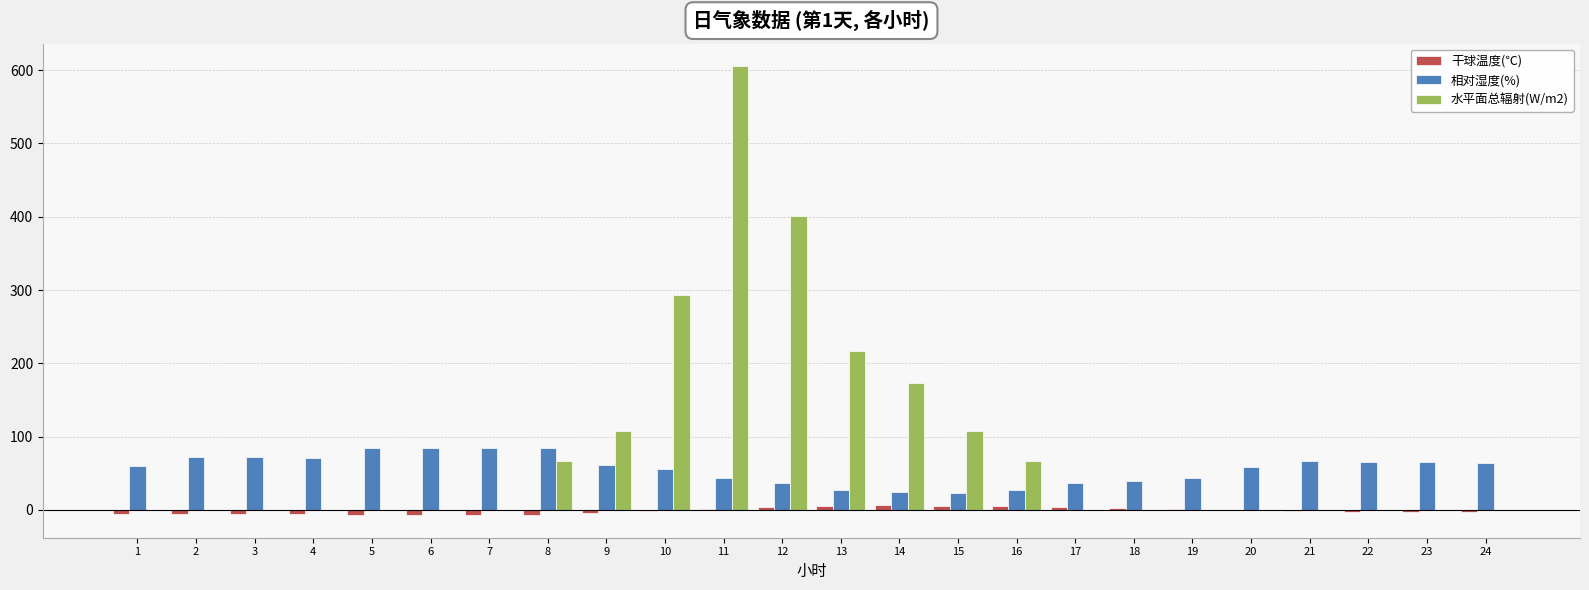

Are the bars horizontal?

No